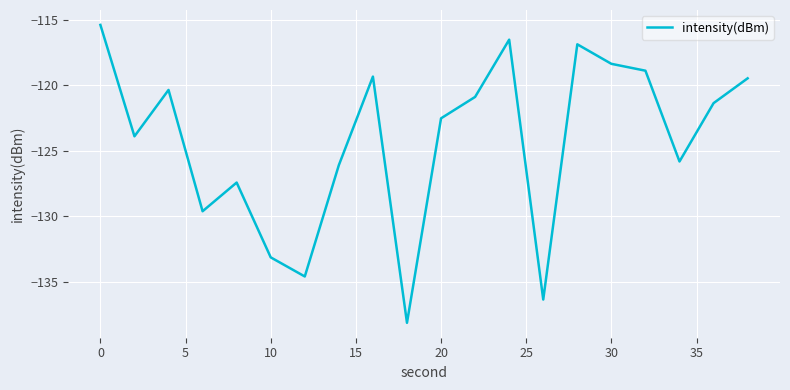

What is the smallest value displayed?

-138.1